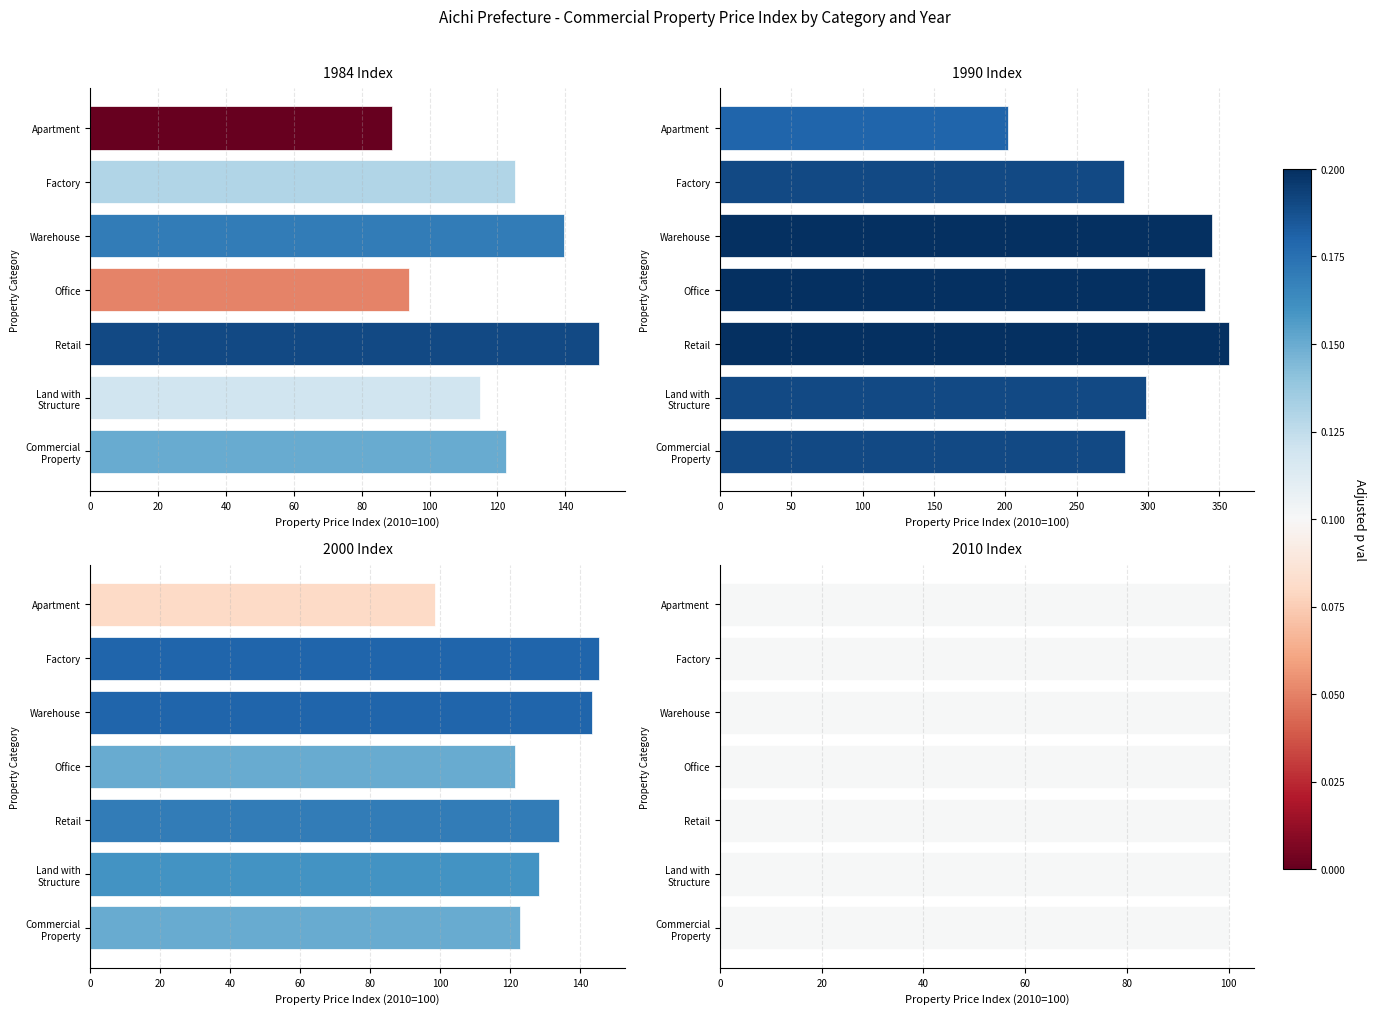

Reading left to right, extract all data points from this chart.

1984 Index: 122.5	114.8	150.0	93.9	139.7	125.0	88.8
1990 Index: 284.0	298.6	356.4	339.7	345.1	283.0	201.9
2000 Index: 122.9	128.4	133.9	121.5	143.3	145.4	98.5
2010 Index: 0.8	0.8	0.8	0.8	0.8	0.8	0.8